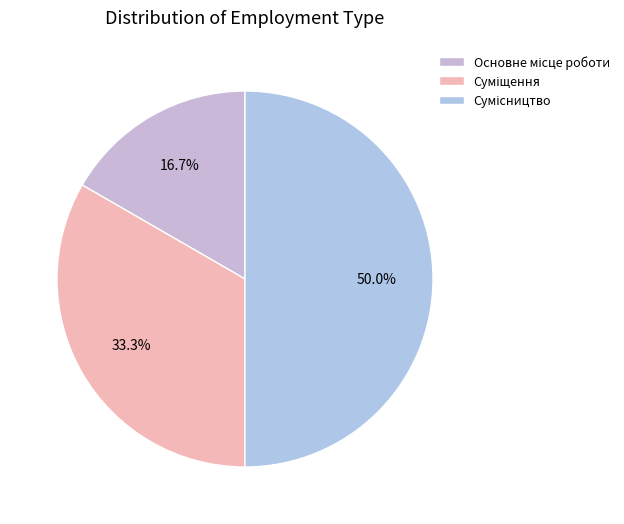

Do Суміщення and Сумісництво together represent more than half of the pie?

Yes